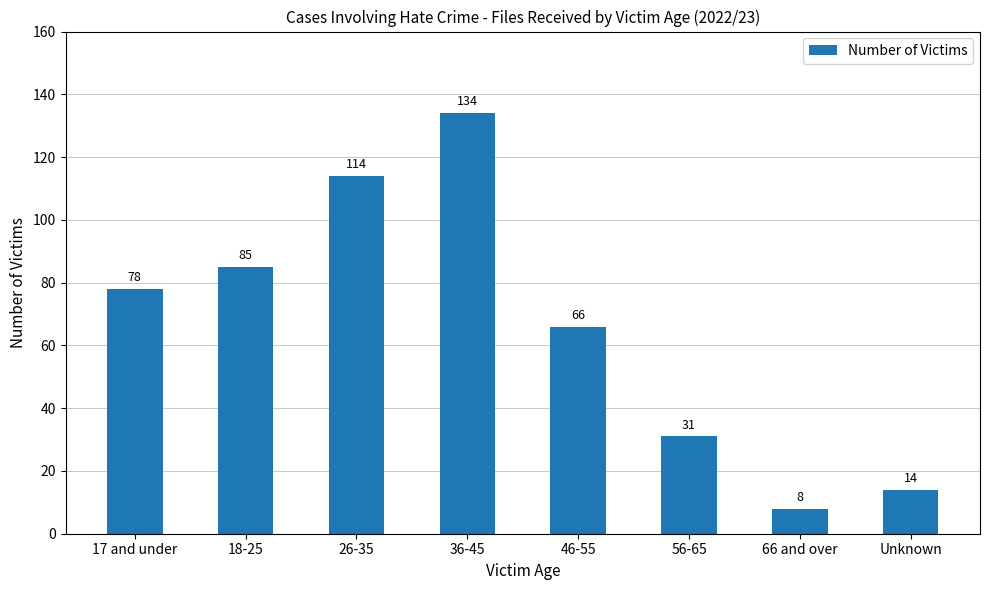

Rank the categories by value from lowest to highest.

66 and over, Unknown, 56-65, 46-55, 17 and under, 18-25, 26-35, 36-45